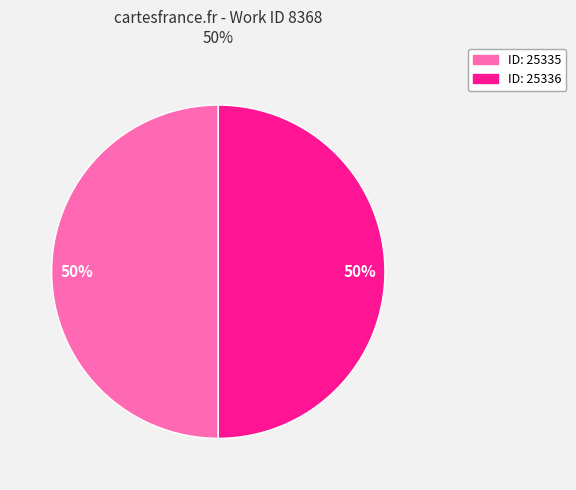

What is the ratio of the value at ID: 25336 to the value at ID: 25335?

1.0